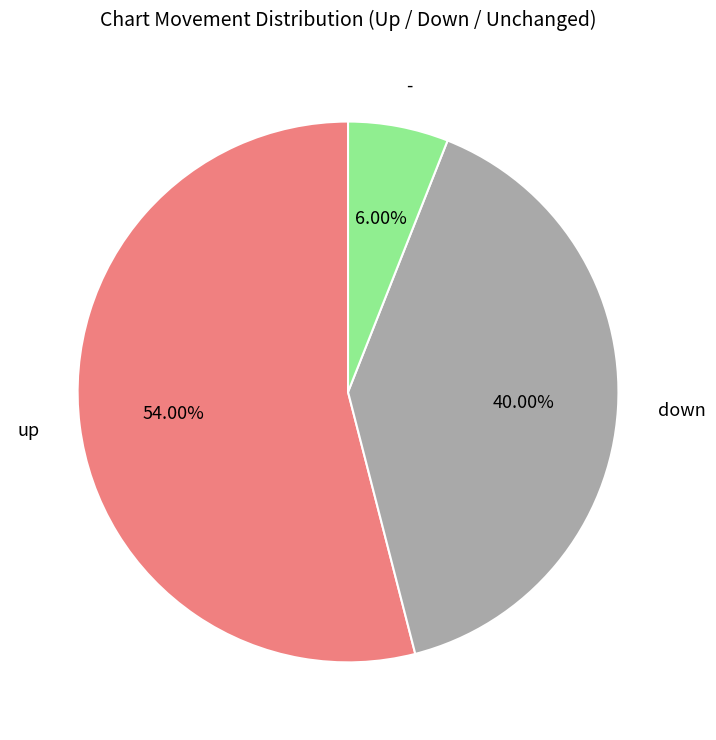

The - slice represents 6% of the pie. True or false?

True